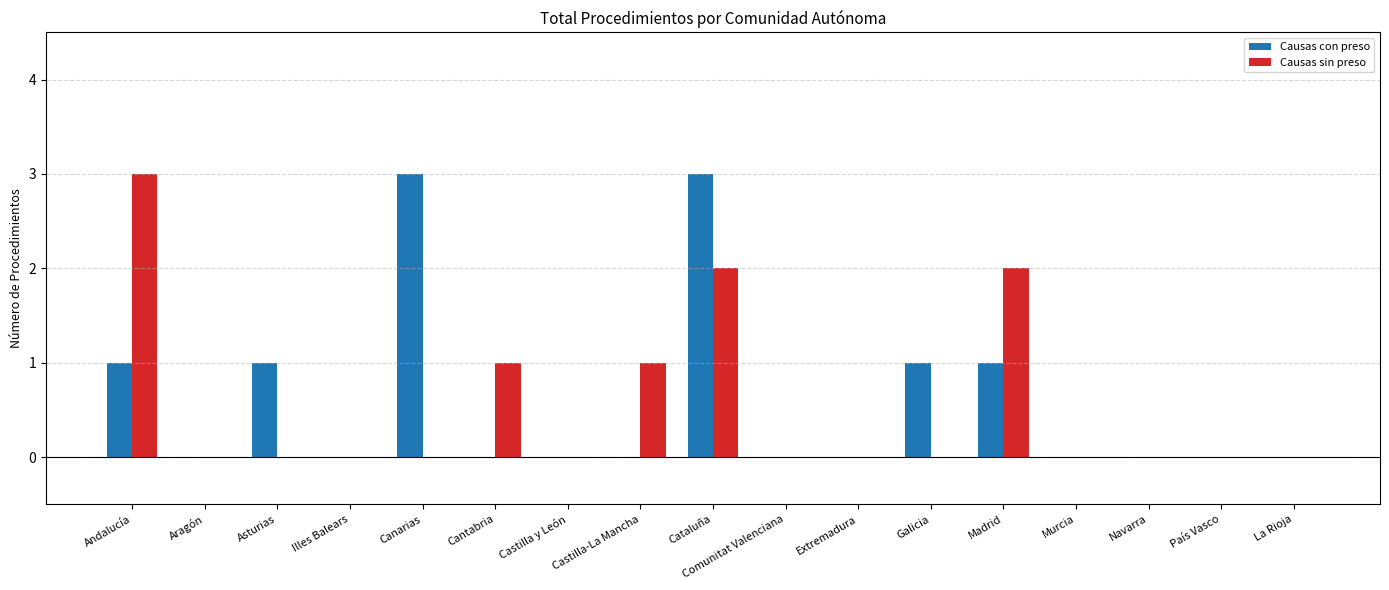

Are the bars horizontal?

No